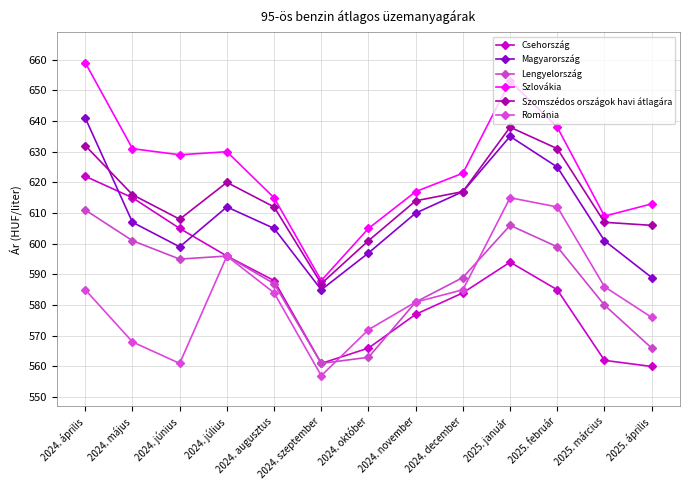

At how many categories does at least one series exceed 568?

13